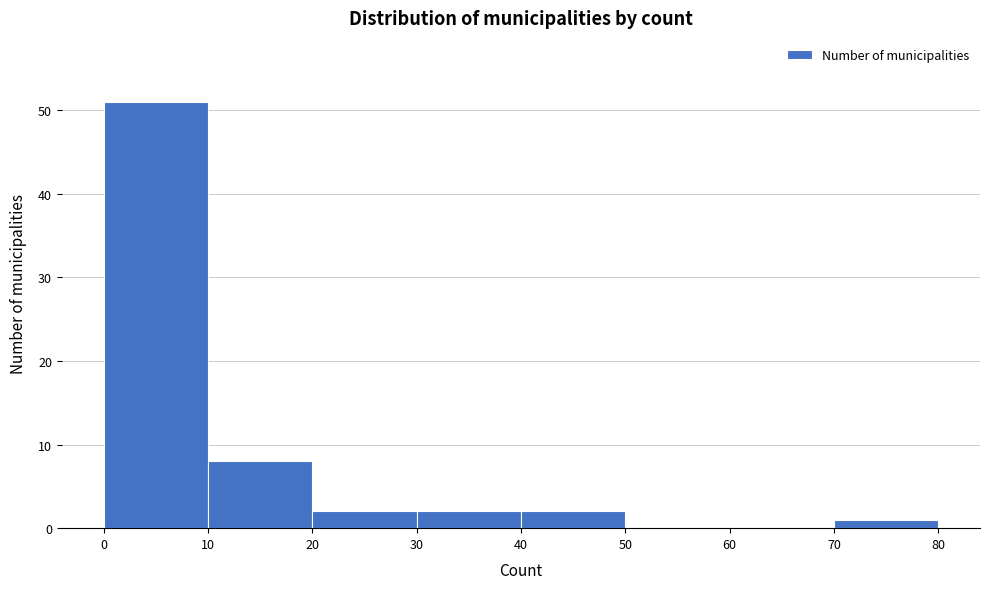

Reading left to right, transcribe this chart: for each bar, give the range it covers on the x-axis and its height. The values are not printed on the chart, so give them approximately, as read against the axis.

0 to 10: 51
10 to 20: 8
20 to 30: 2
30 to 40: 2
40 to 50: 2
50 to 60: 0
60 to 70: 0
70 to 80: 1